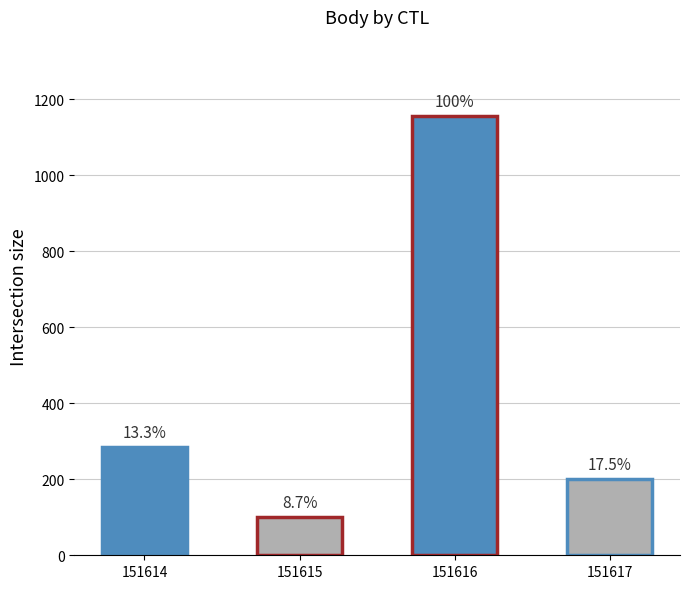

Reading left to right, list all the values displayed in this chart.

151614=285	151615=101	151616=1156	151617=202